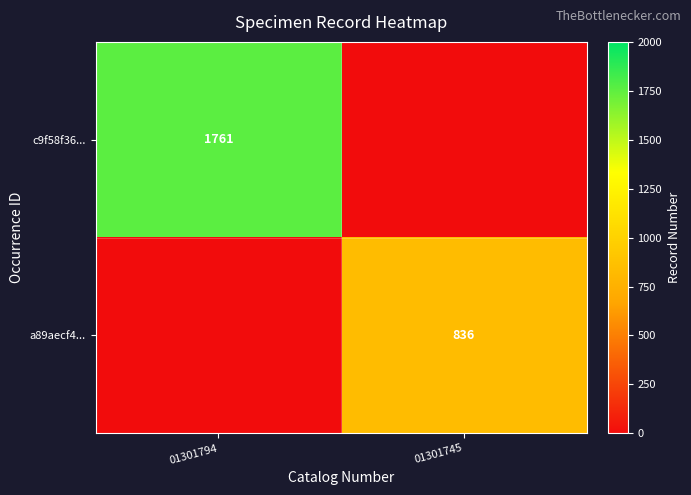

Is it true that a89aecf4... equals 337 at 01301745?

False